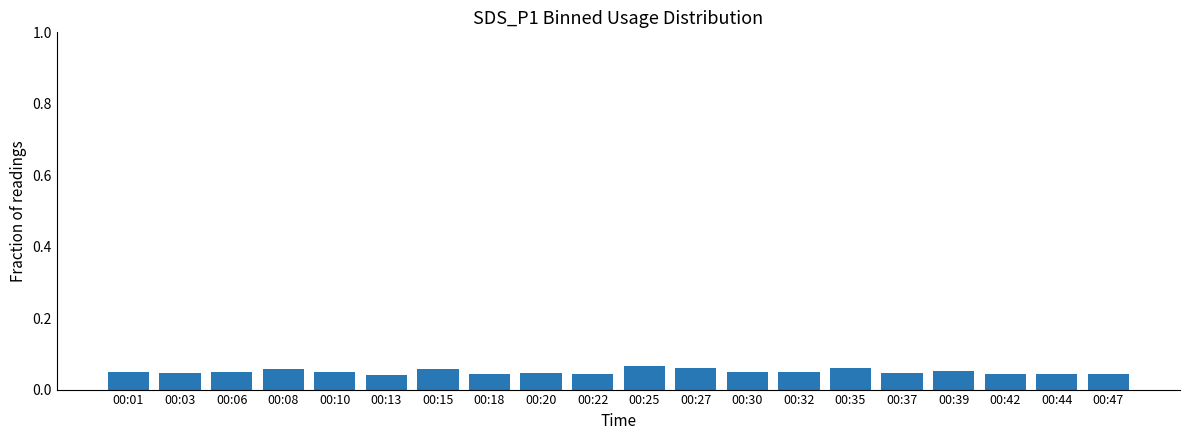

Count the values in the range 0 to 1.

20